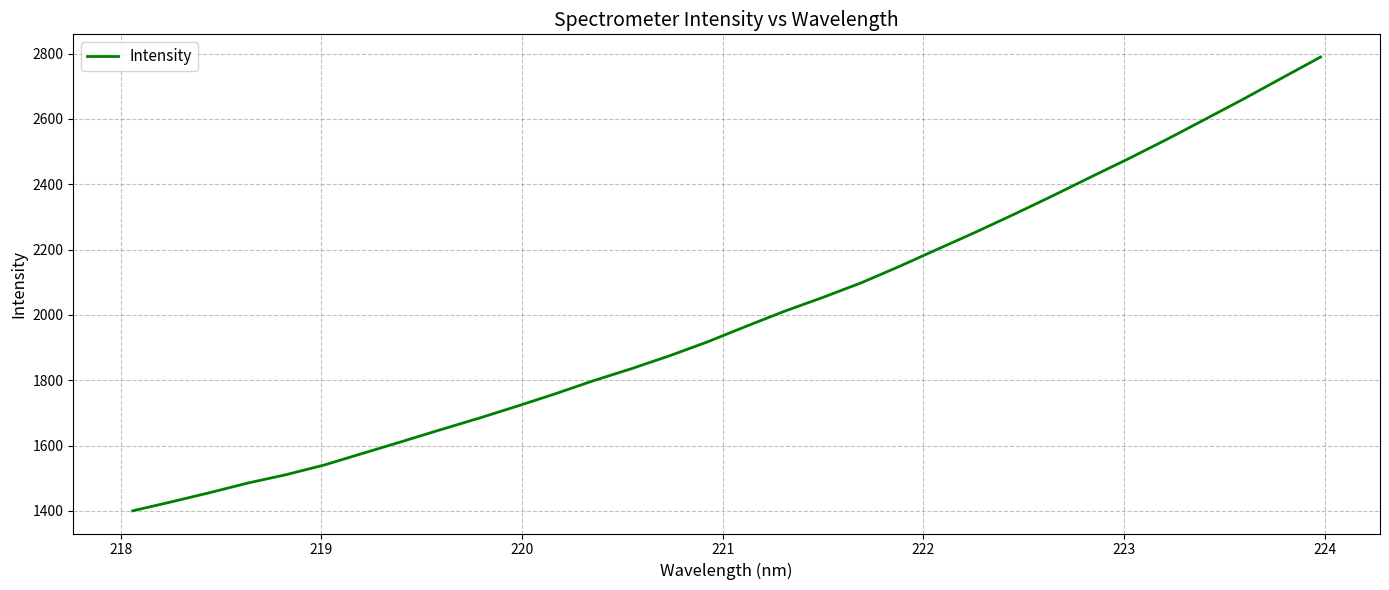

What is the minimum value shown in the chart?

1400.3